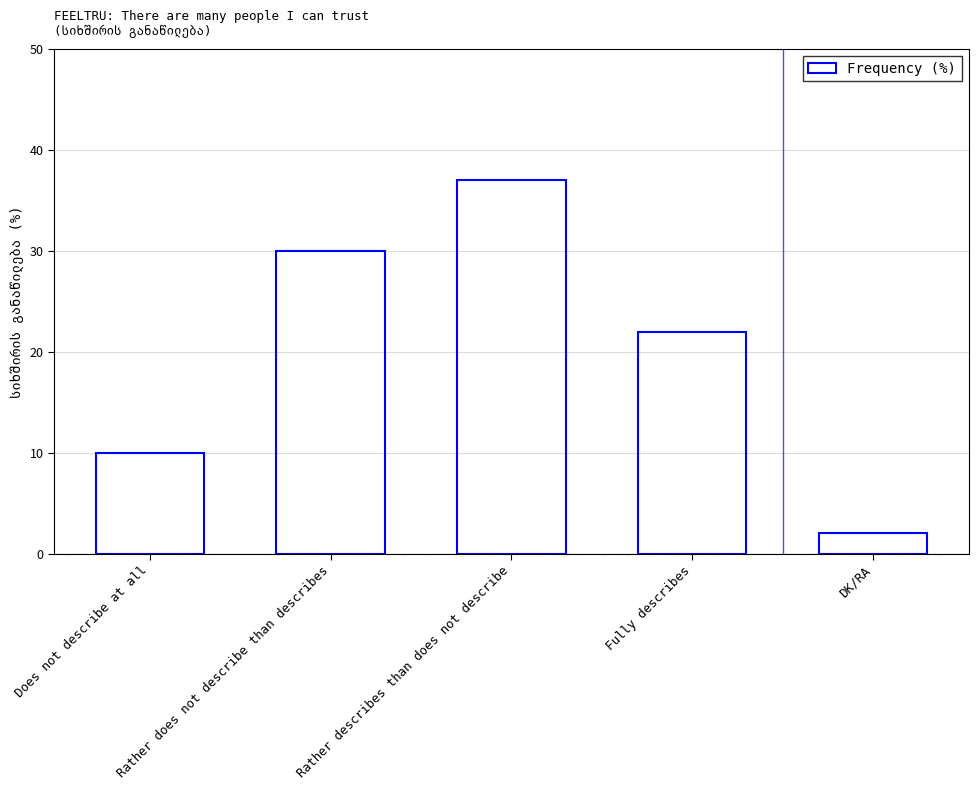

What position from the right is Rather describes than does not describe?

3